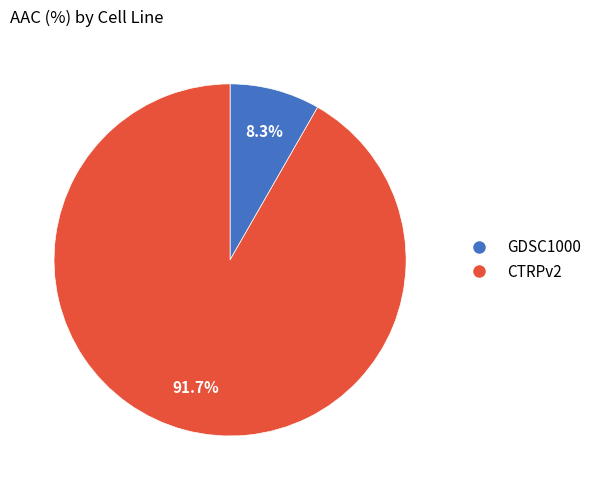

To the nearest percent, what percentage of the pie is CTRPv2?

92%